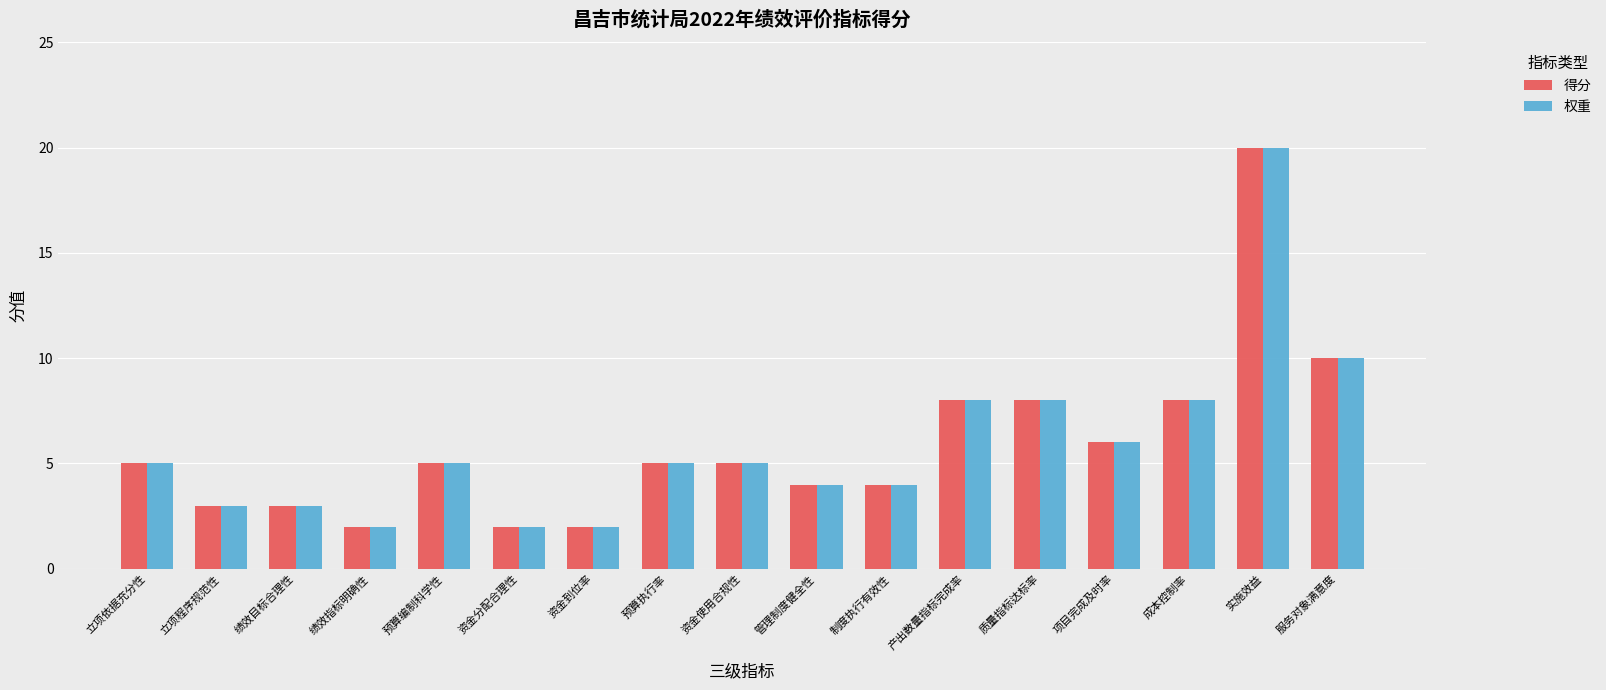

Is the value of 权重 at 资金使用合规性 greater than the value of 得分 at 管理制度健全性?

Yes